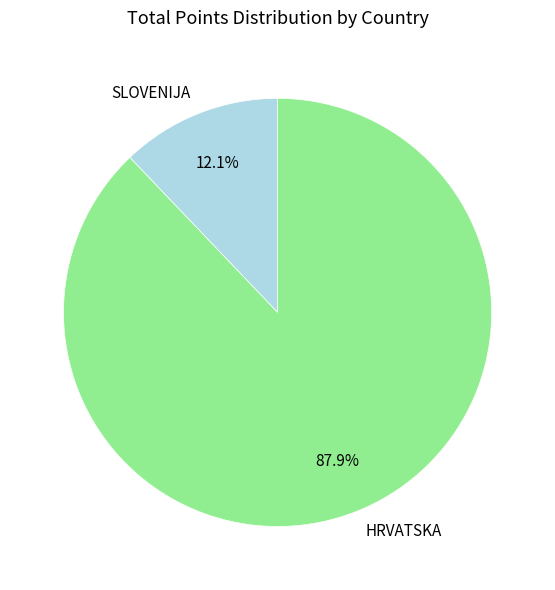

Count the number of slices in the pie.

2